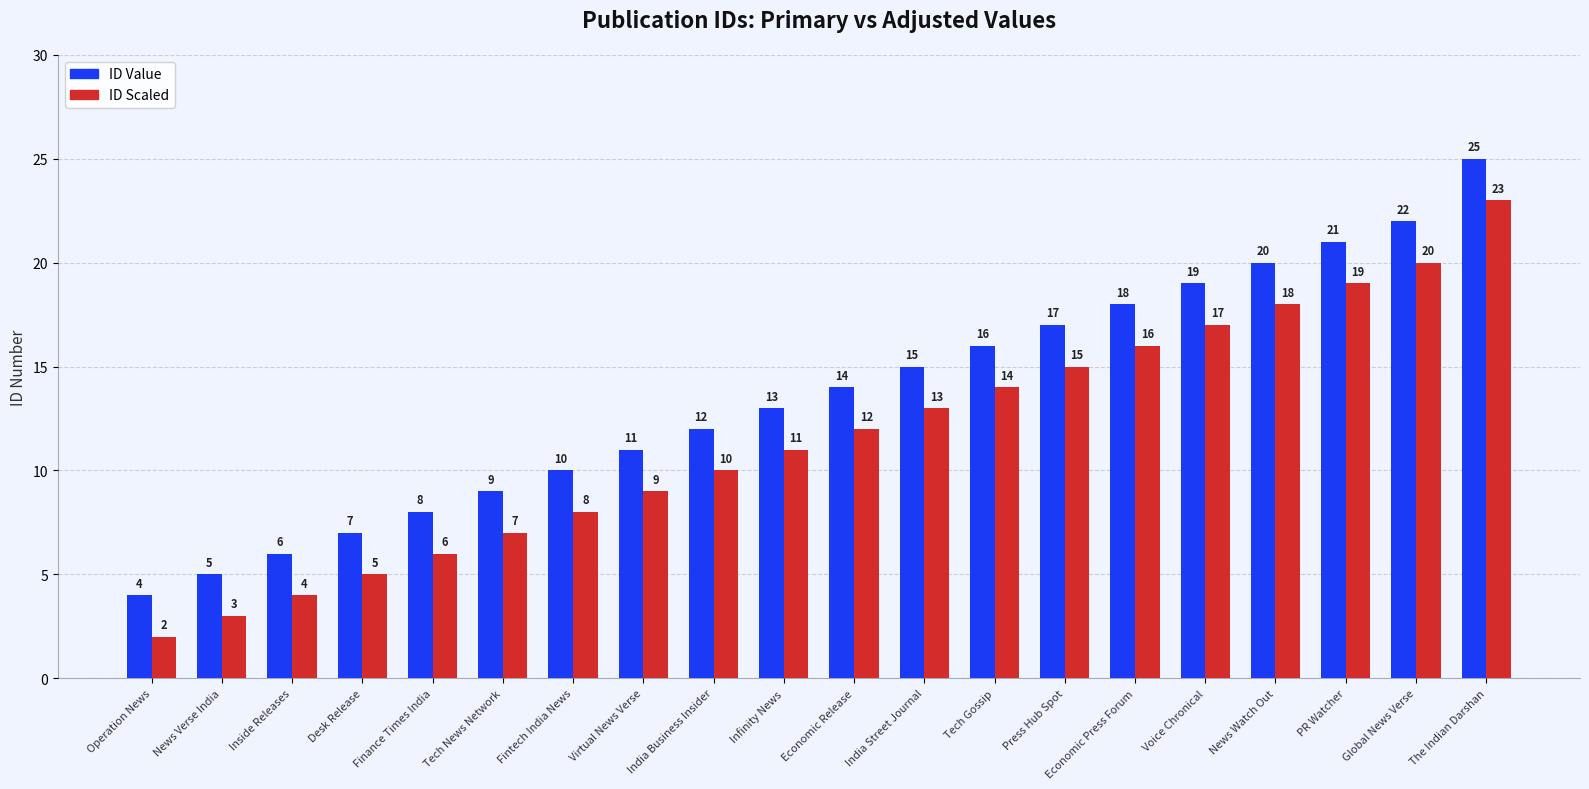

How many categories are shown in the chart?

20